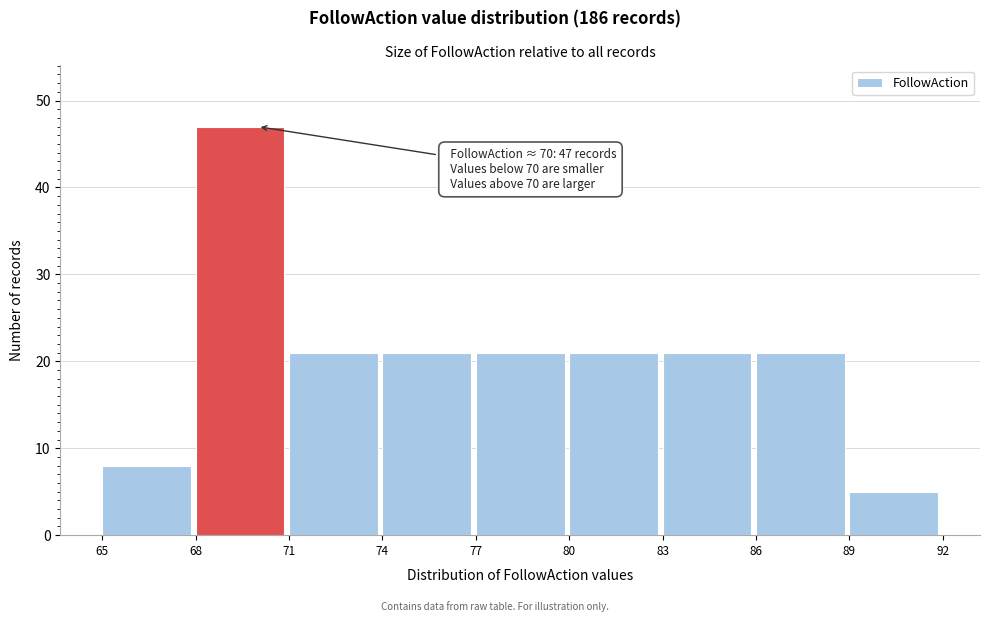

Which range on the x-axis has the tallest bar?

68 to 71